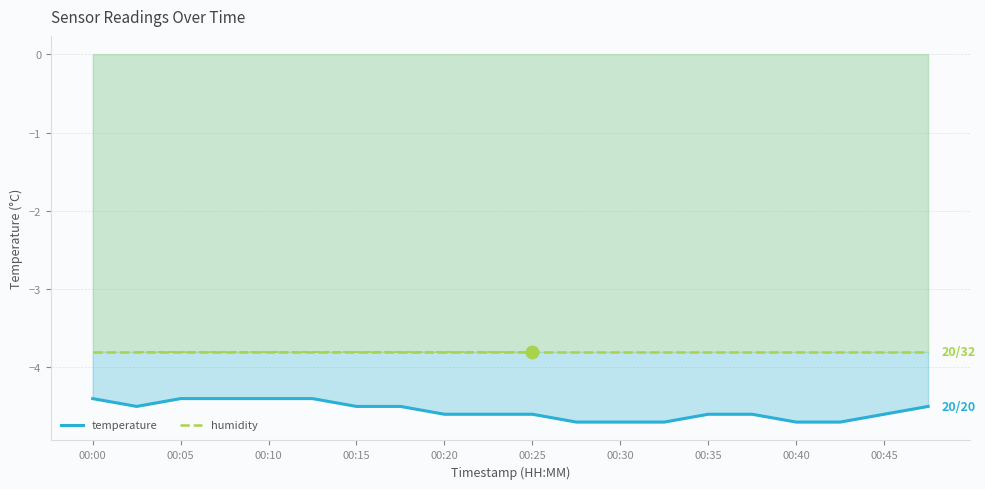

What is the average value of the humidity series?

-3.8